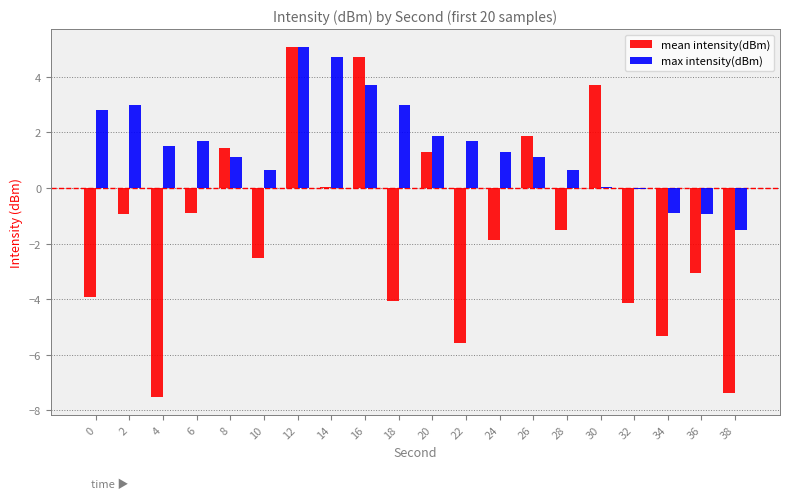

What is the sum of the mean intensity(dBm) values at 12 and 2?

4.2